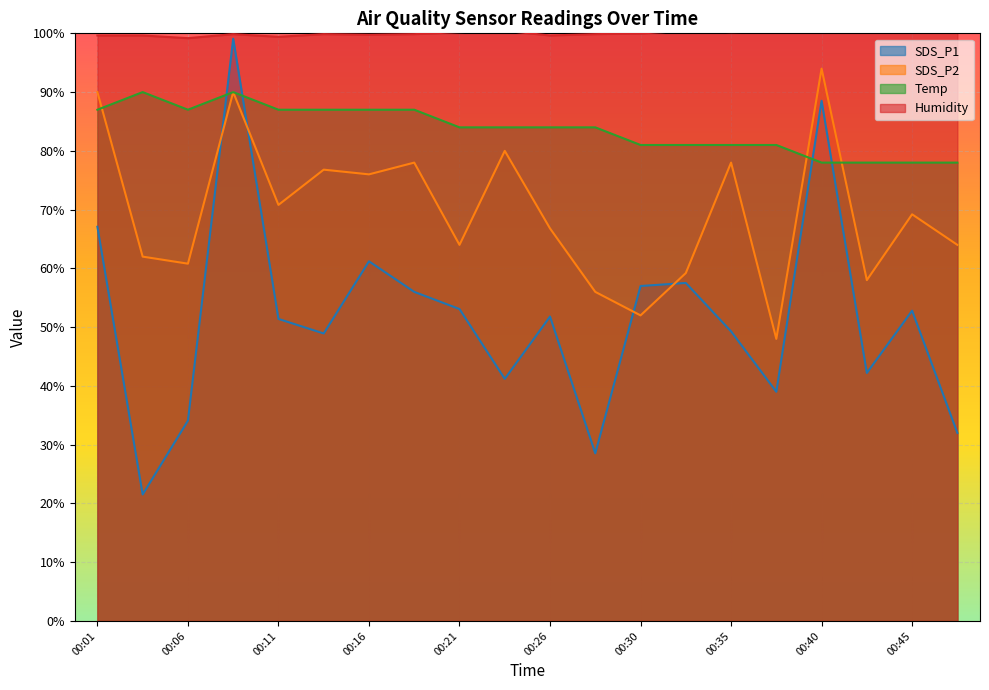

How many interior local peaks does the SDS_P1 series have?

6